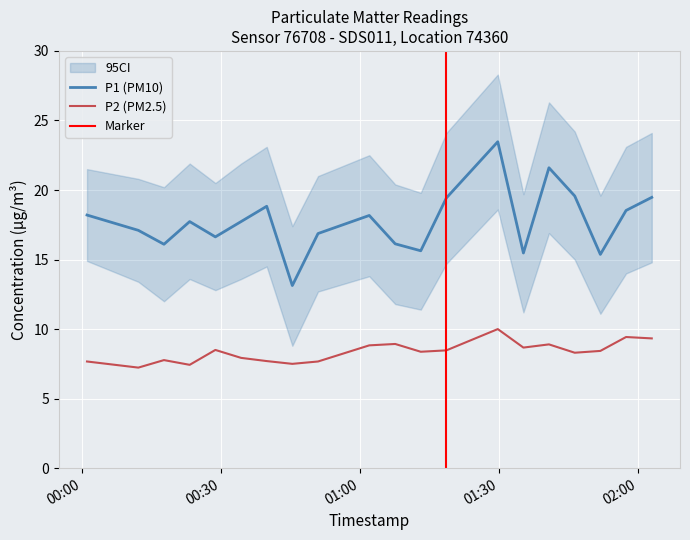

At which category does P1 reach its first local valley?

2024-03-22T00:17:39